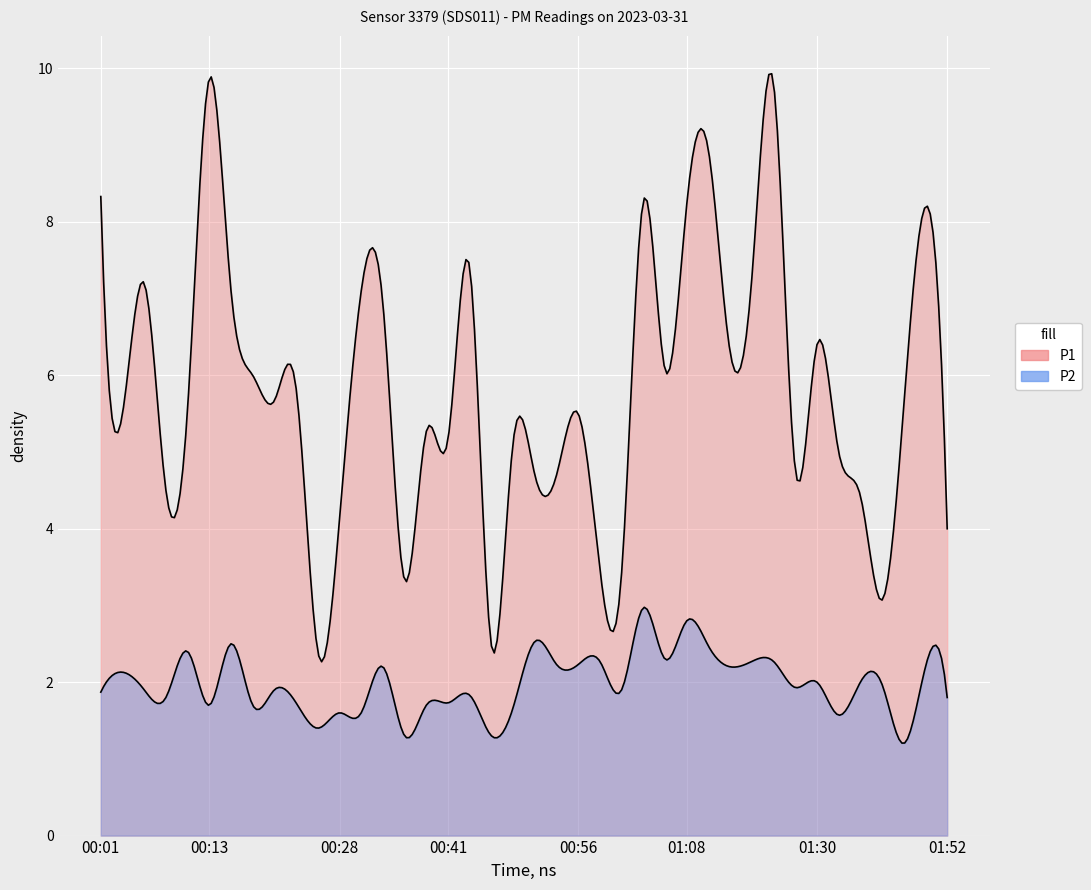

What value does the P2 series have at 01:30?

2.0